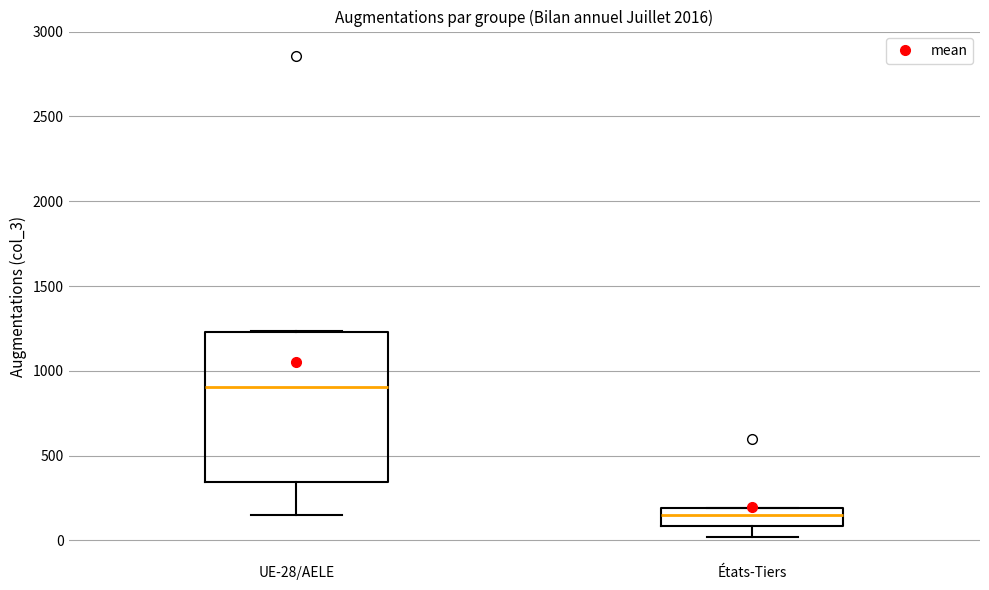

Reading left to right, read every box against the y-axis: the position of its median line, the range the box covers, and the ends of its whiskers. The values are not printed on the chart, so give them approximately, as read against the axis.

UE-28/AELE: median 900, box 350 to 1250, whiskers 150 to 1250
États-Tiers: median 150, box 100 to 200, whiskers 0 to 200